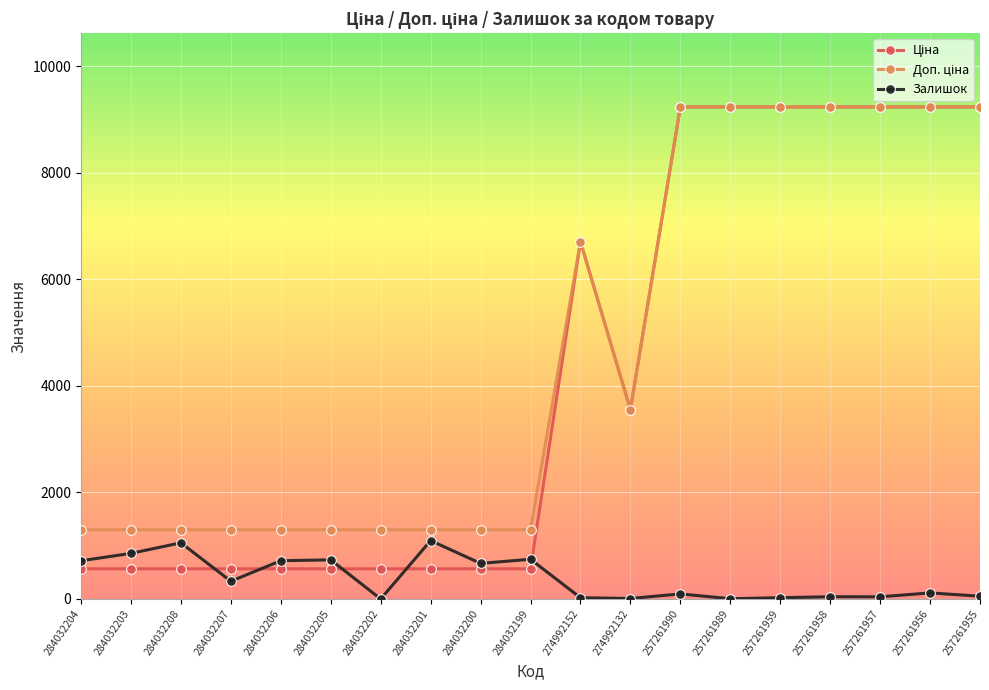

What is the maximum value shown in the chart?

9233.4